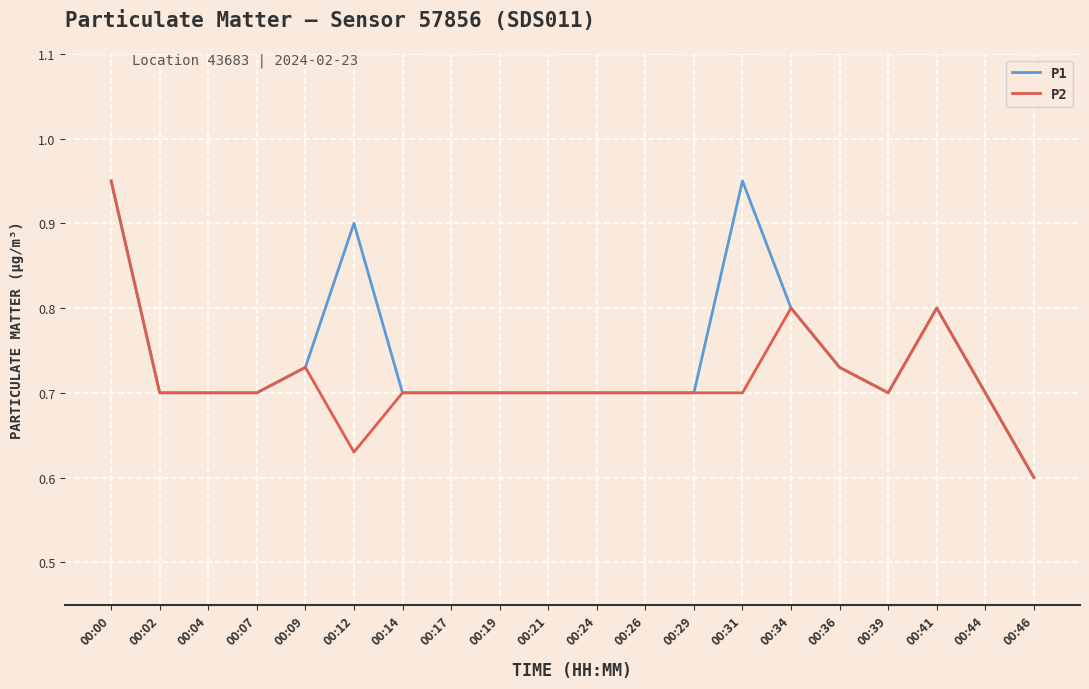

The P2 series shows 0.2 at 00:39. True or false?

False